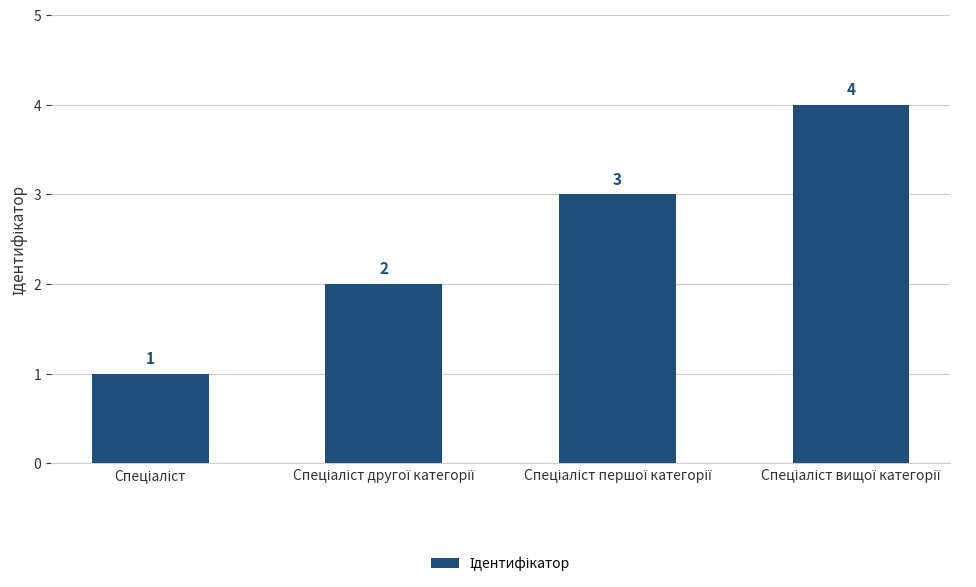

What is the value of the 2nd bar from the left?

2